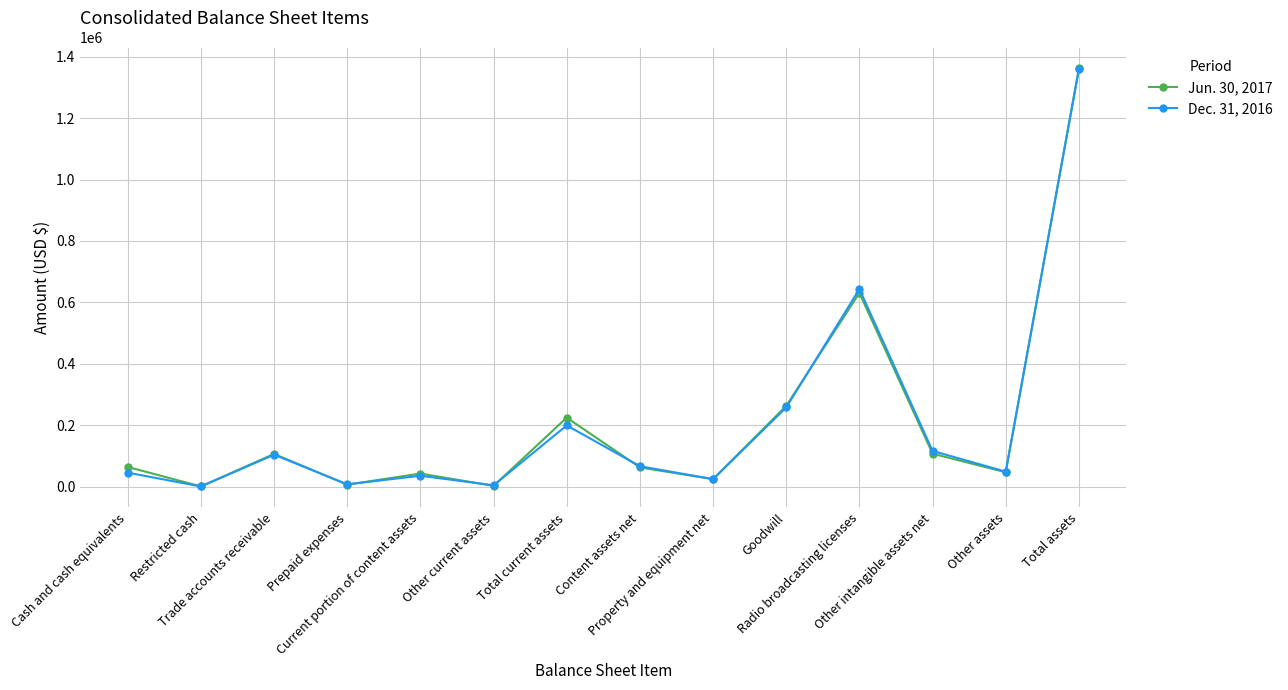

What is the average value of the Jun. 30, 2017 series?

210618